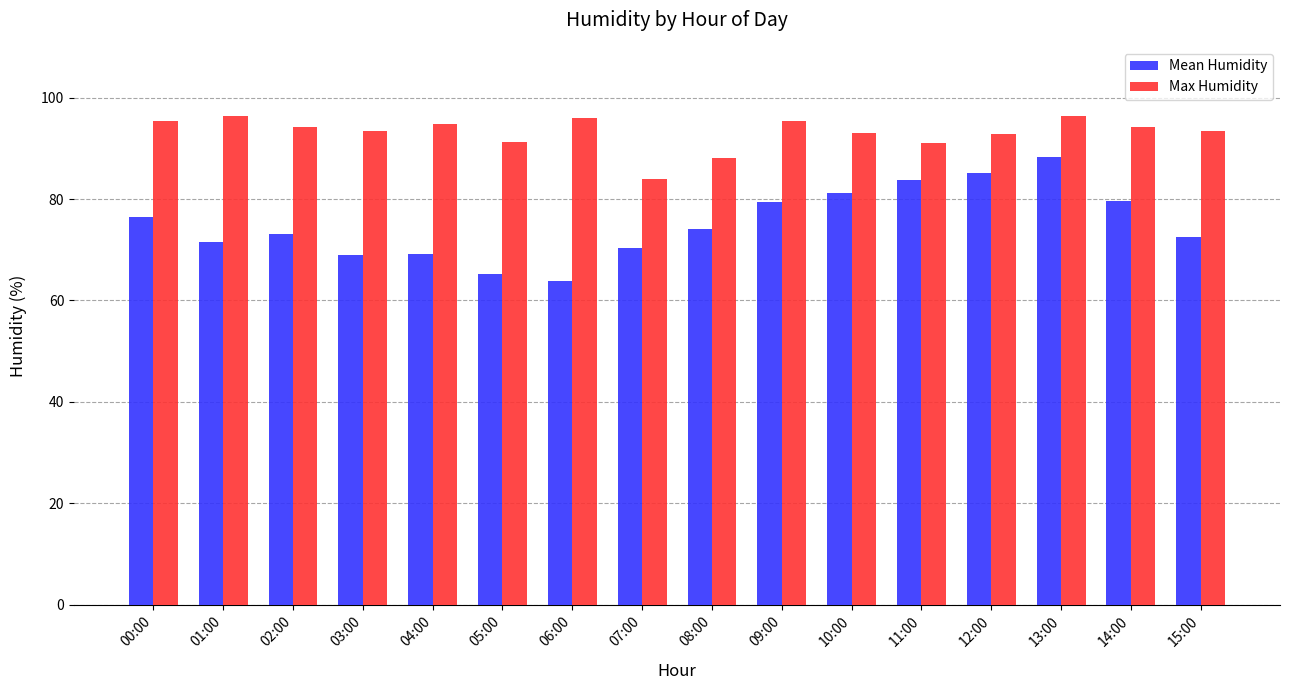

Which series has the largest range (max minus min)?

Mean Humidity